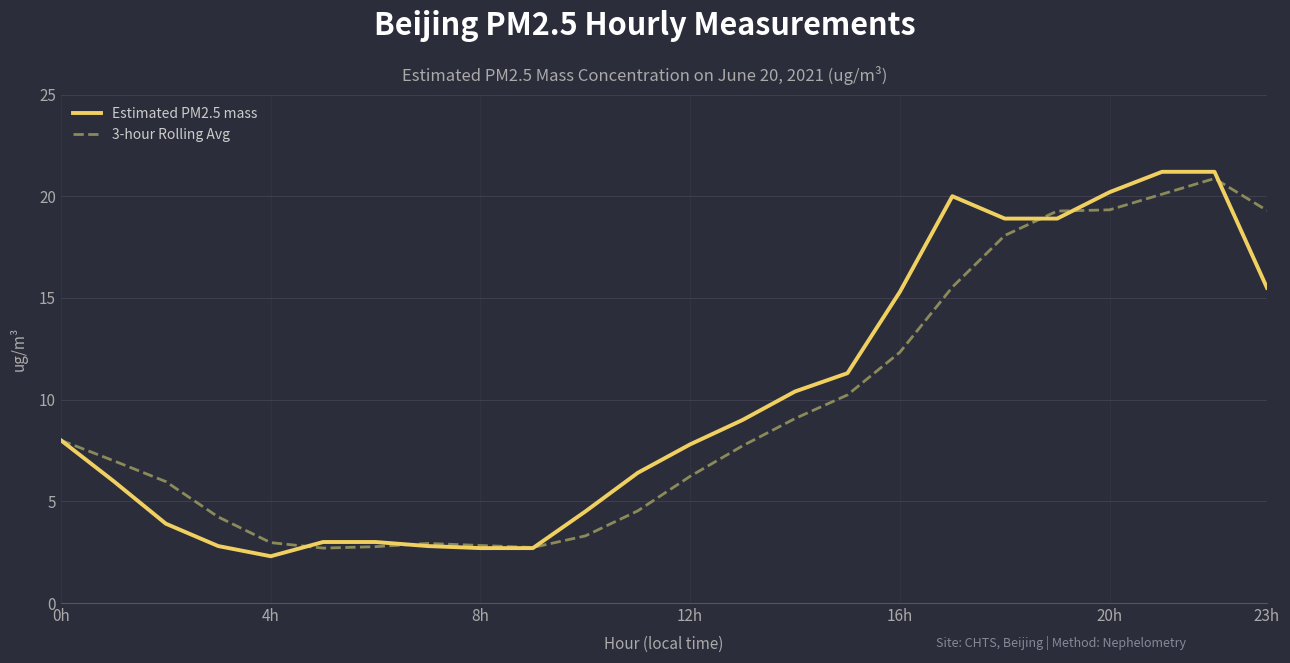

Which series has the widest spread of values?

Estimated PM2.5 mass